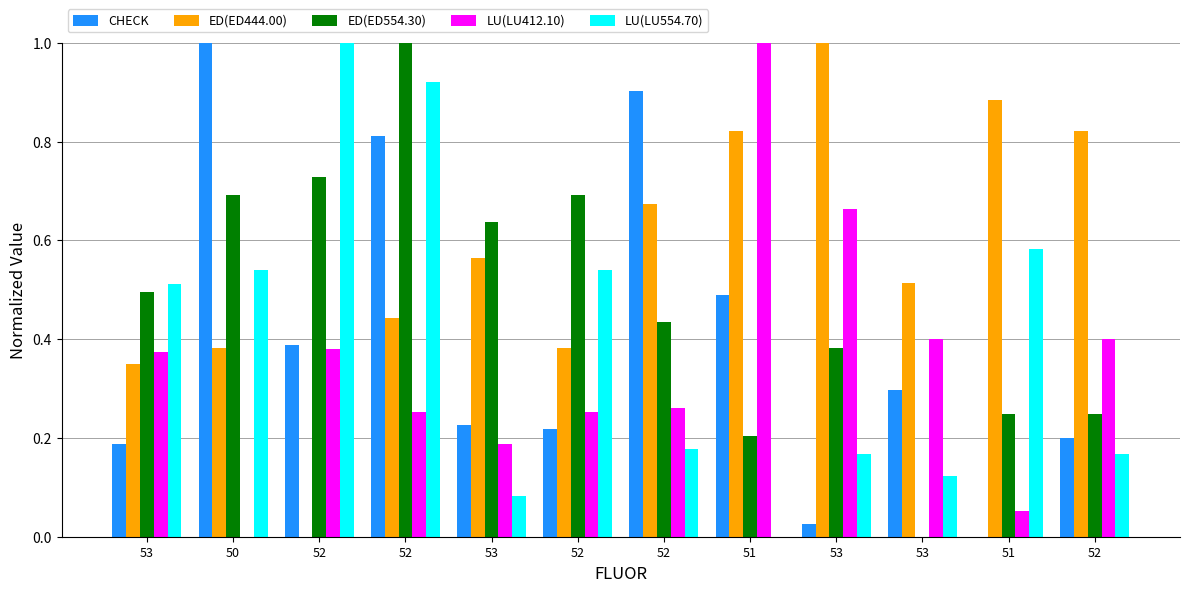

How many groups of bars are there?

12